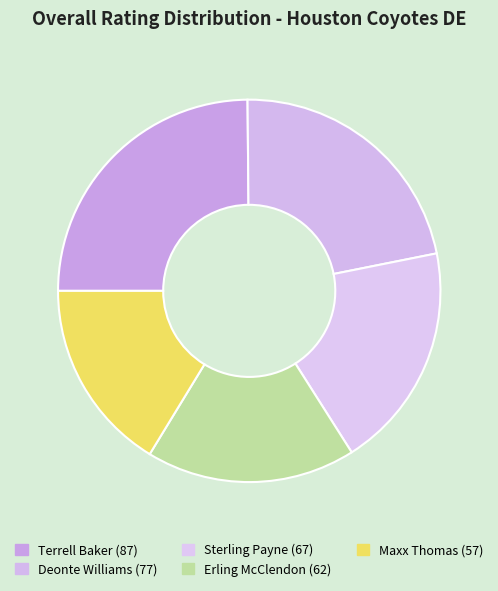

What is the total percentage of Erling McClendon and Sterling Payne?

36.9%